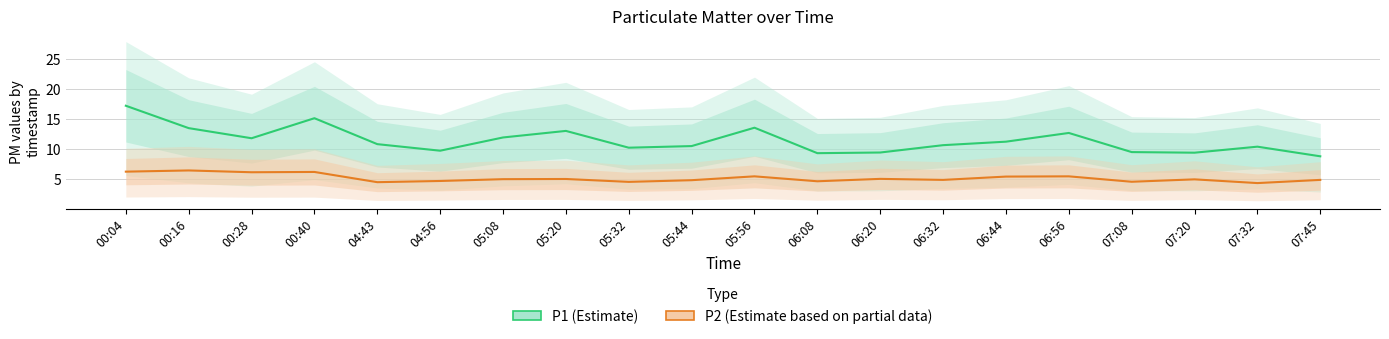

What are all the series names shown in the legend?

P1 (Estimate), P2 (Estimate based on partial data)